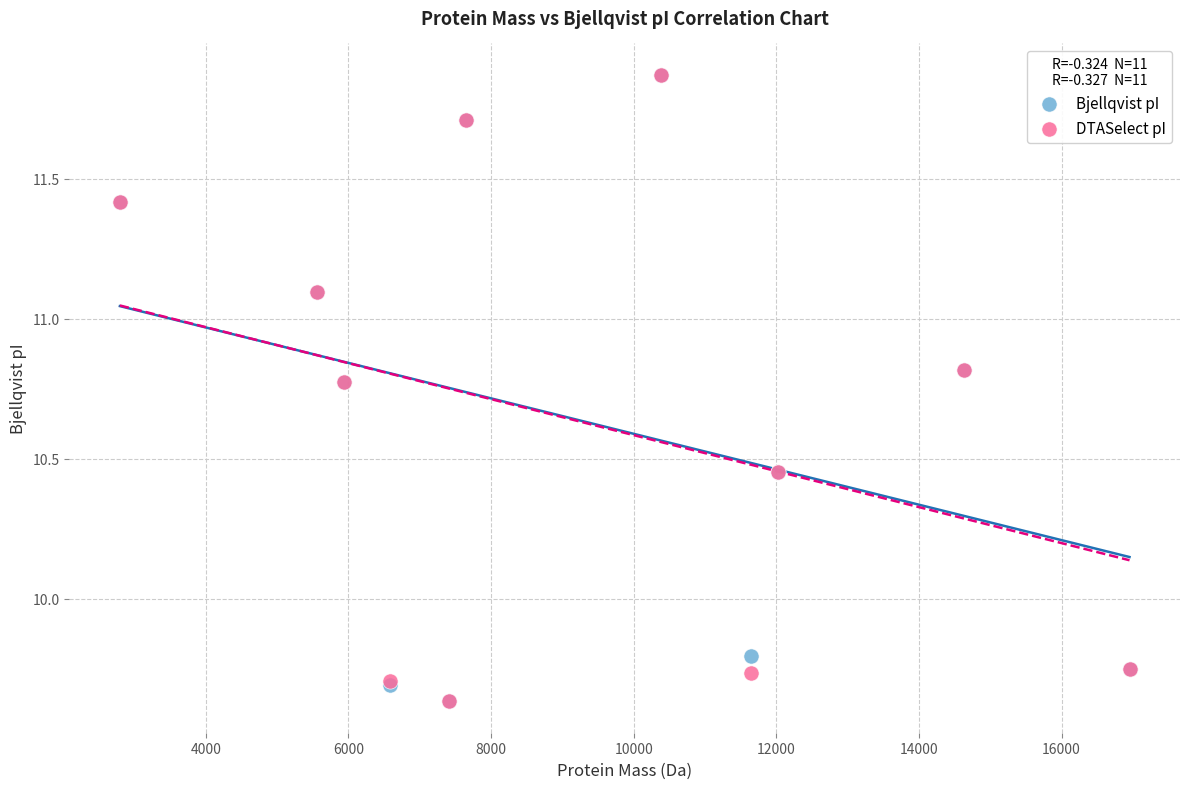

What are all the series names shown in the legend?

Bjellqvist pI, DTASelect pI